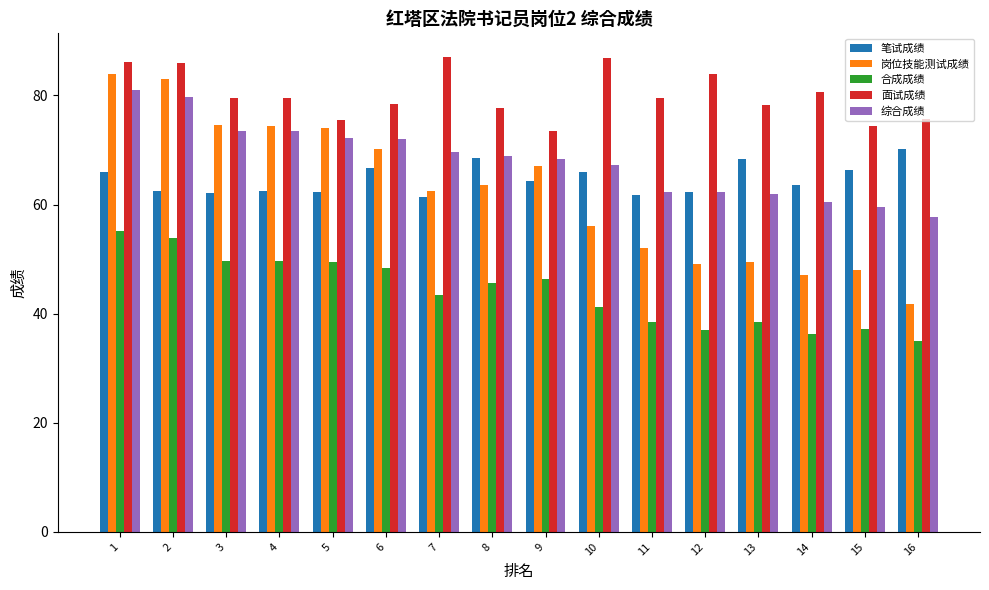

Where does the 岗位技能测试成绩 series first go above 63?

1